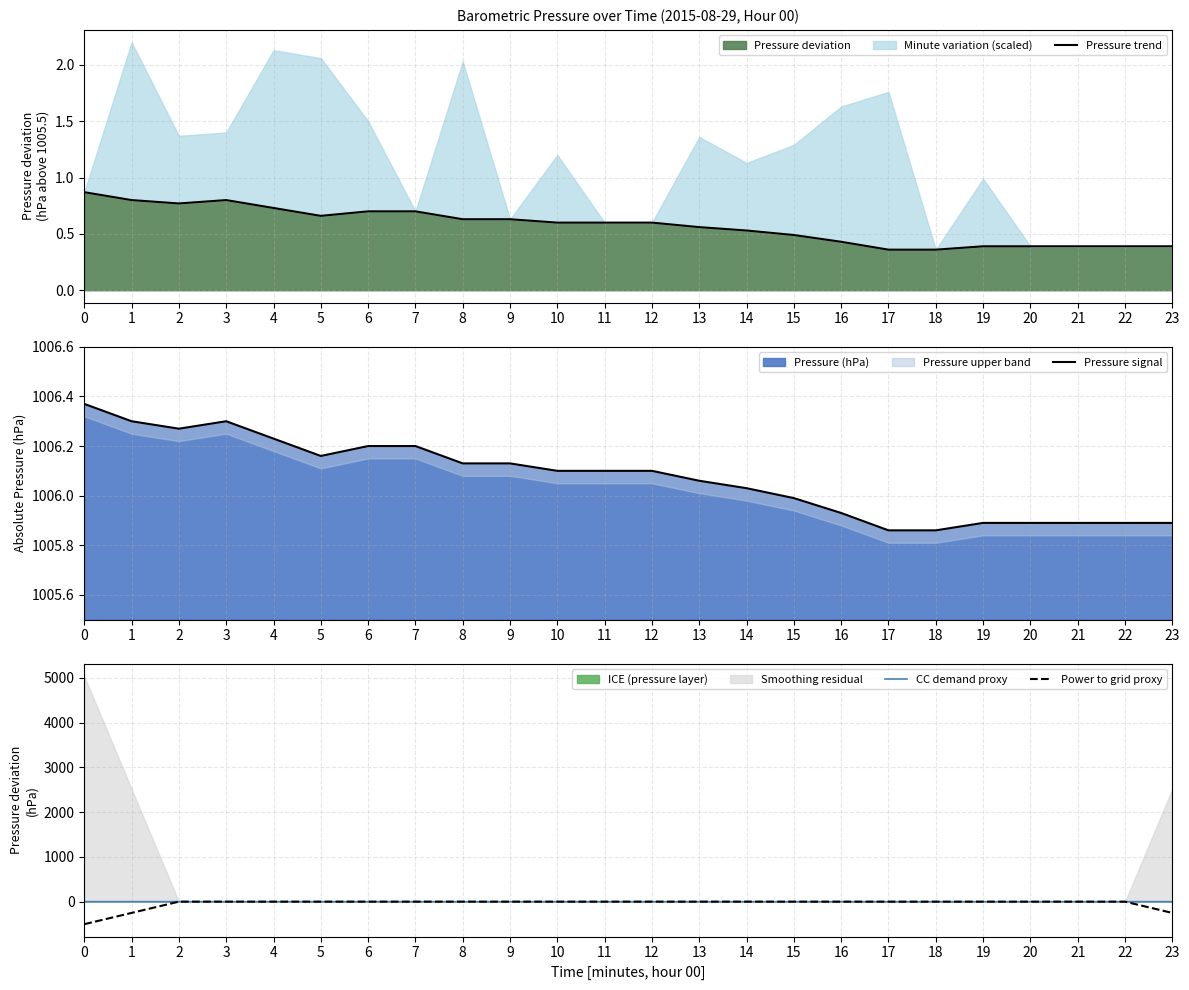

The Pressure deviation series shows 0.3 at 12. True or false?

False